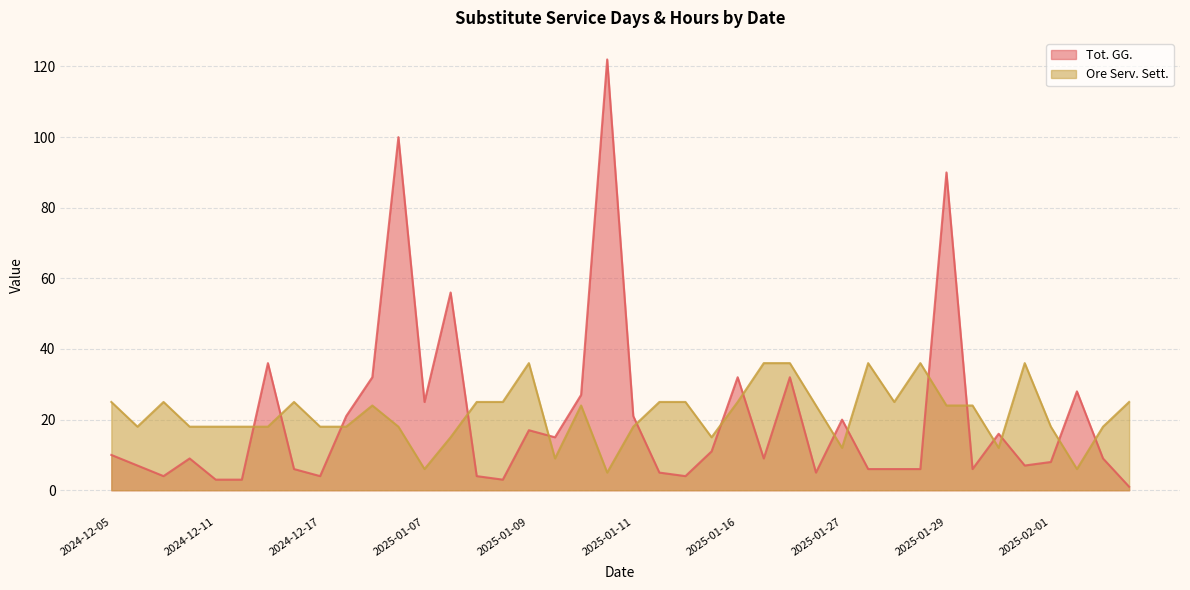

Rank the series by their average value, from highest to lowest.

Ore Serv. Sett., Tot. GG.